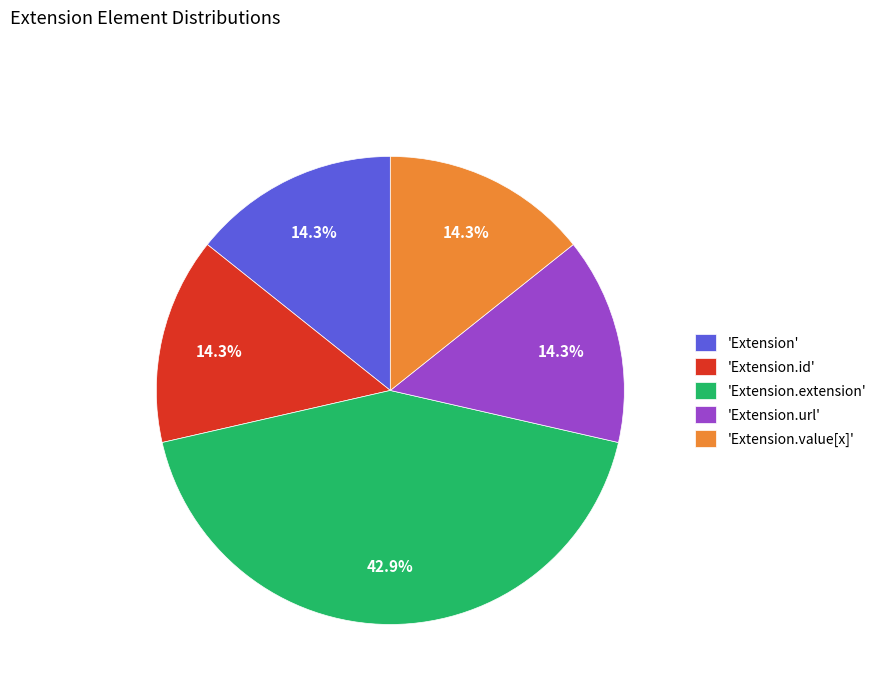

Is there a majority slice in this chart?

No